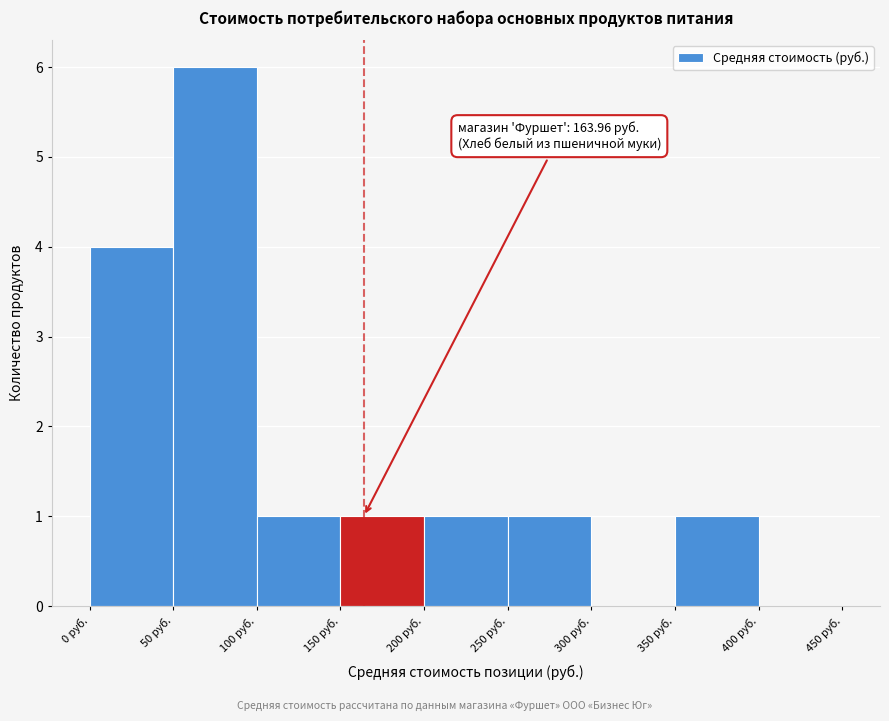

Over which range of the x-axis is the bar tallest?

50 to 100